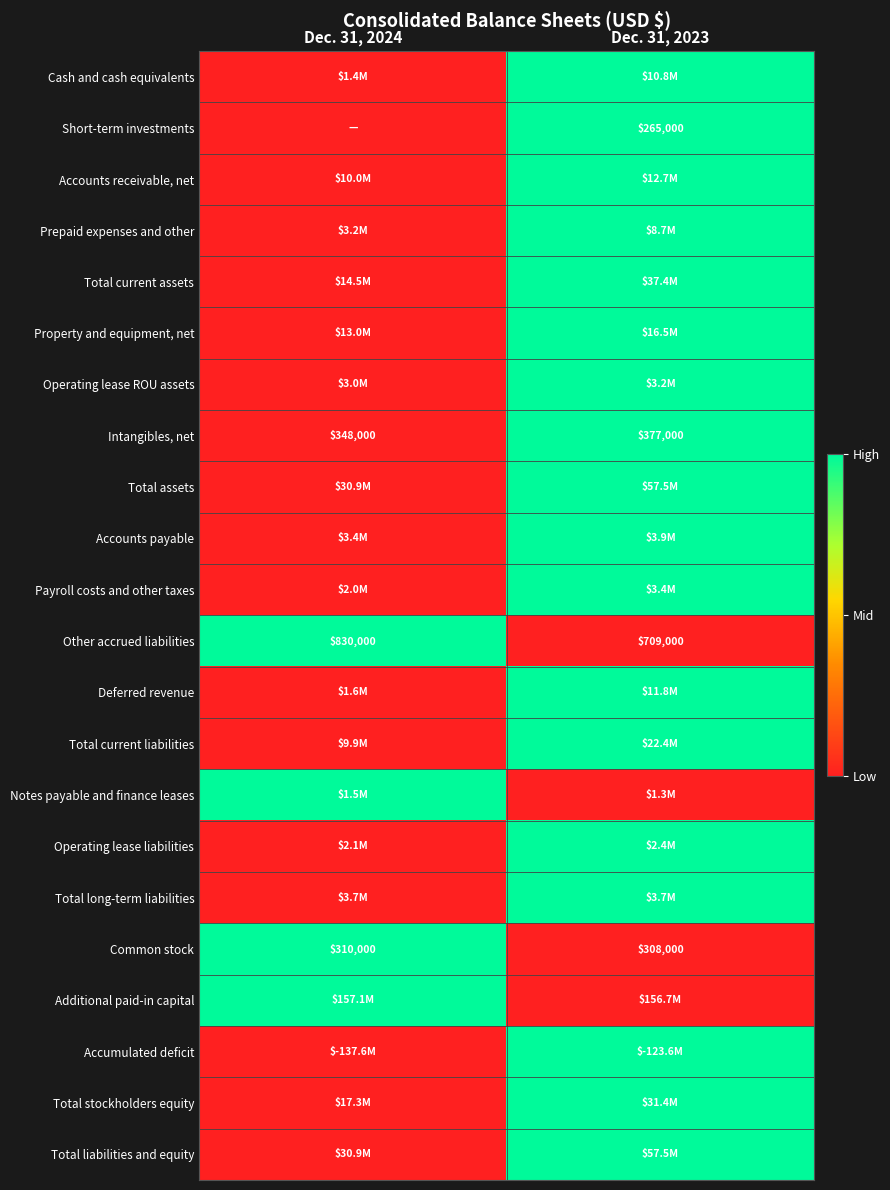

What is the difference between the Common stock values at Dec. 31, 2024 and Dec. 31, 2023?

2000